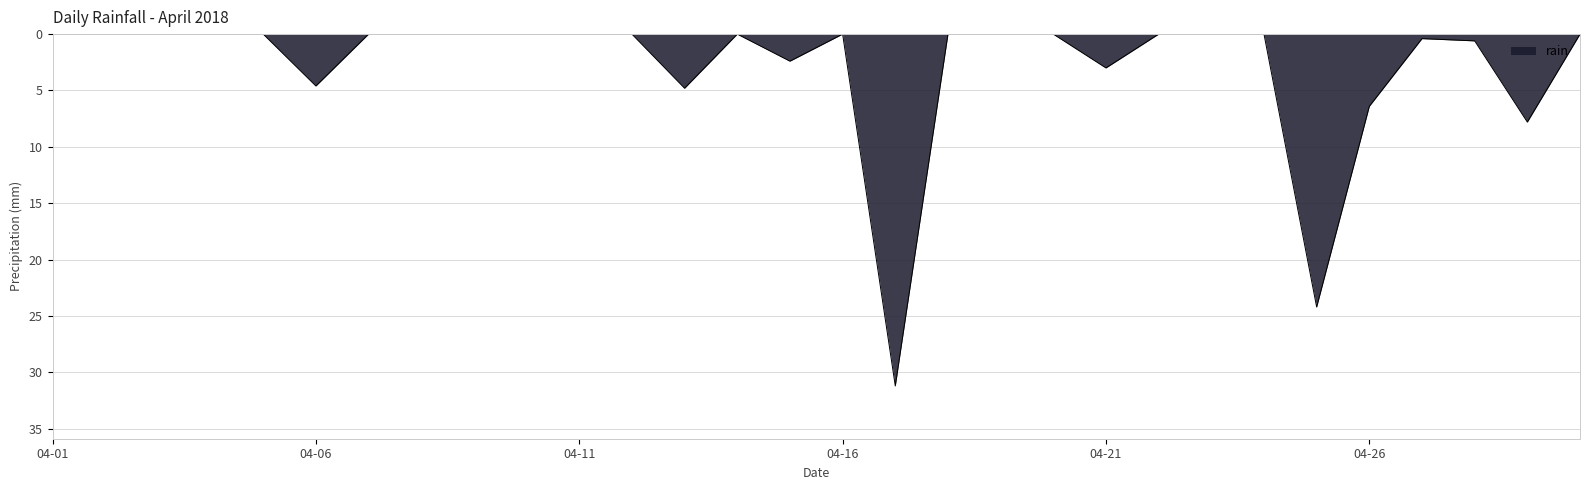

Does the chart have visible grid lines?

Yes